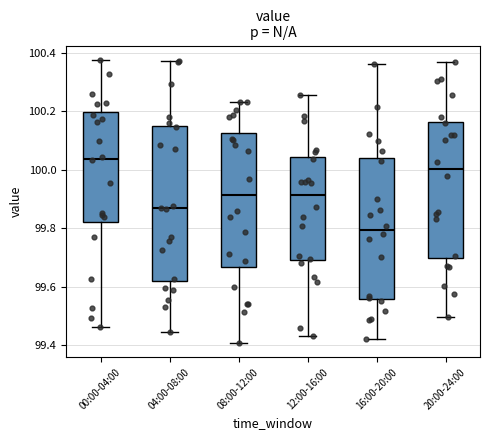

Reading left to right, read every box against the y-axis: the position of its median line, the range the box covers, and the ends of its whiskers. The values are not printed on the chart, so give them approximately, as read against the axis.

00:00-04:00: median 100.04, box 99.82 to 100.20, whiskers 99.46 to 100.38
04:00-08:00: median 99.86, box 99.62 to 100.14, whiskers 99.44 to 100.38
08:00-12:00: median 99.92, box 99.66 to 100.12, whiskers 99.40 to 100.24
12:00-16:00: median 99.92, box 99.70 to 100.04, whiskers 99.44 to 100.26
16:00-20:00: median 99.80, box 99.56 to 100.04, whiskers 99.42 to 100.36
20:00-24:00: median 100.00, box 99.70 to 100.16, whiskers 99.50 to 100.36